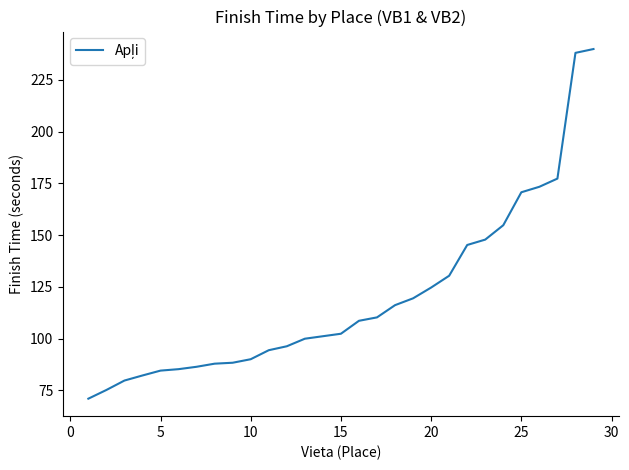

Does the chart have visible grid lines?

No